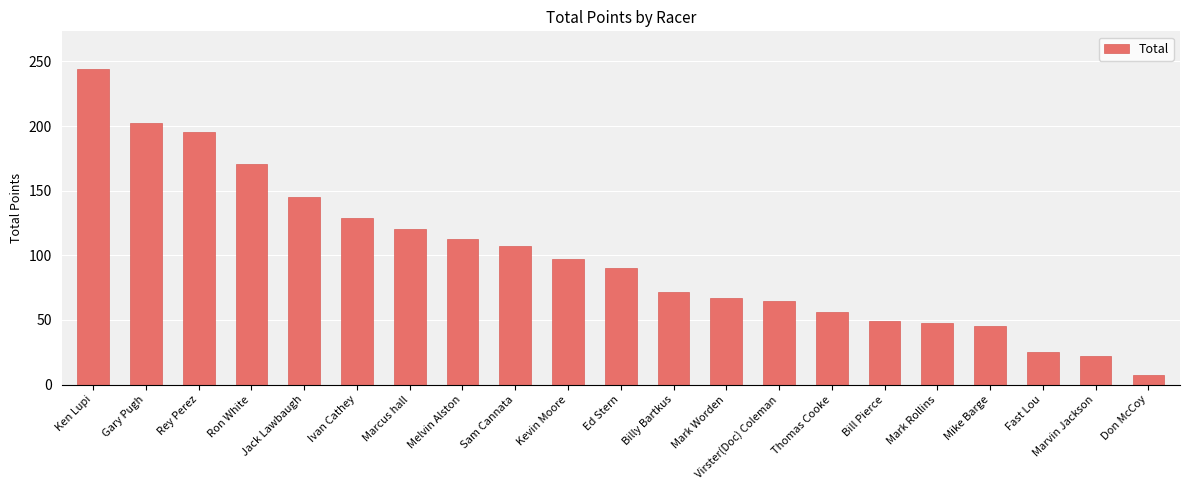

What is the value of the 15th bar from the left?

56.0